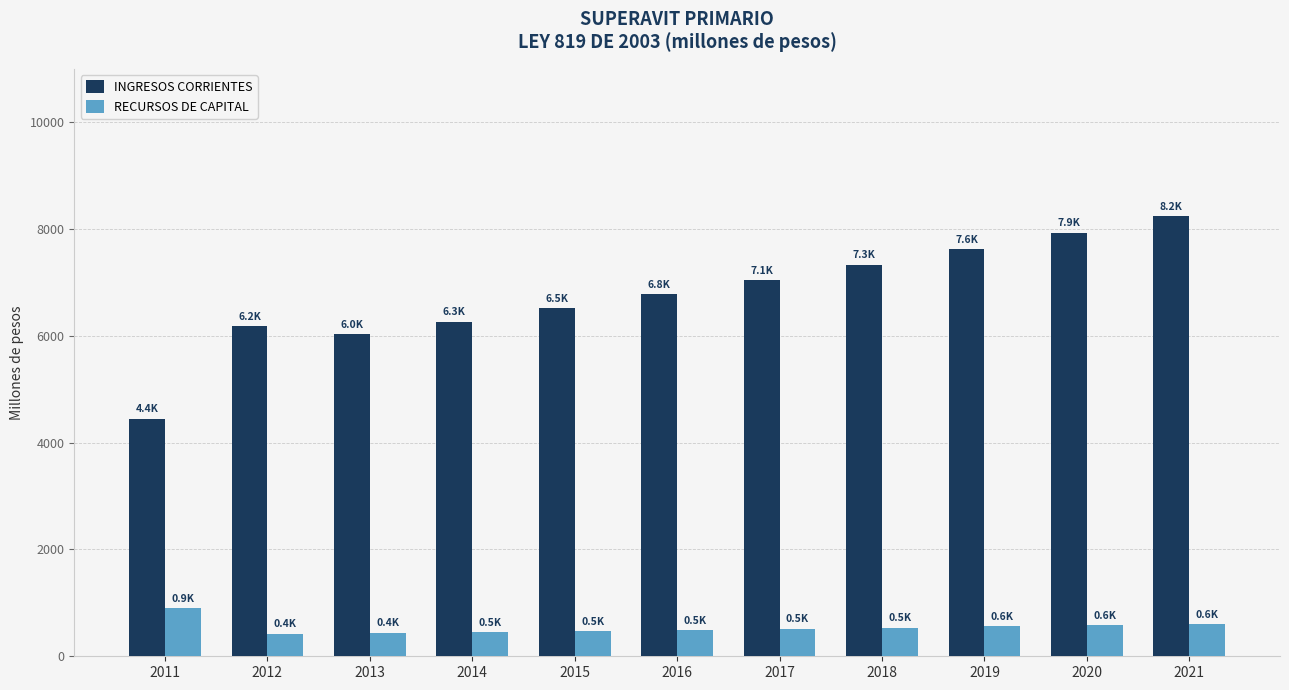

What are all the series names shown in the legend?

INGRESOS CORRIENTES, RECURSOS DE CAPITAL